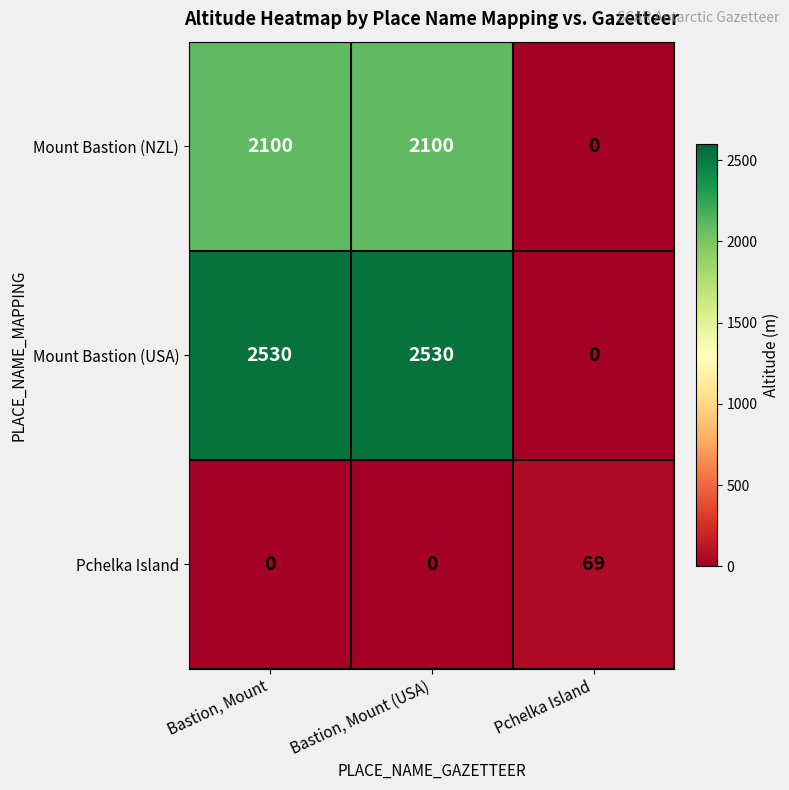

Which series has the largest total across all categories?

Mount Bastion (USA)